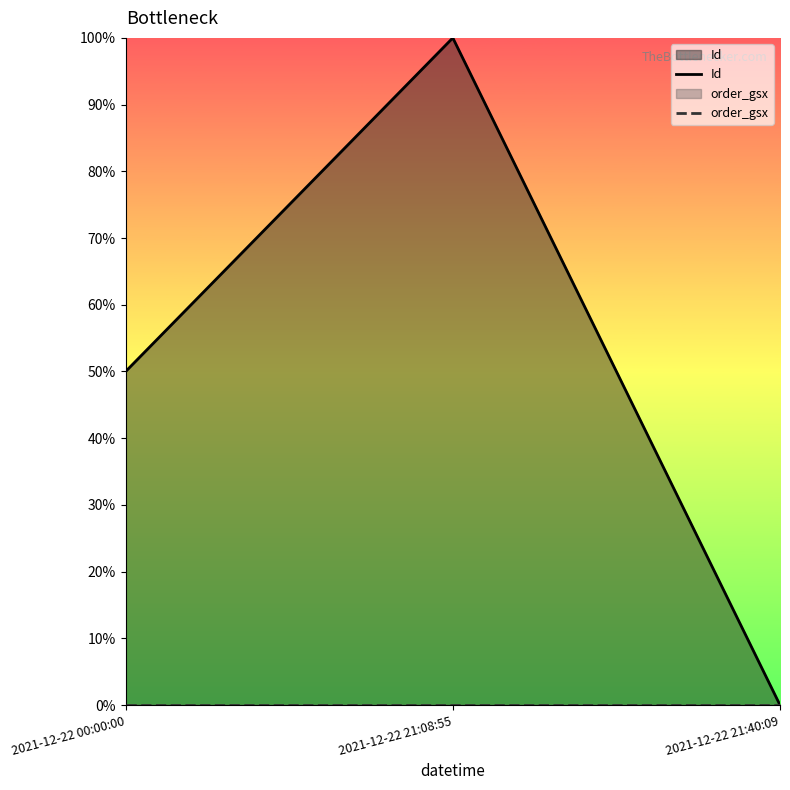

Which category has the highest value in the Id series?

2021-12-22 21:08:55